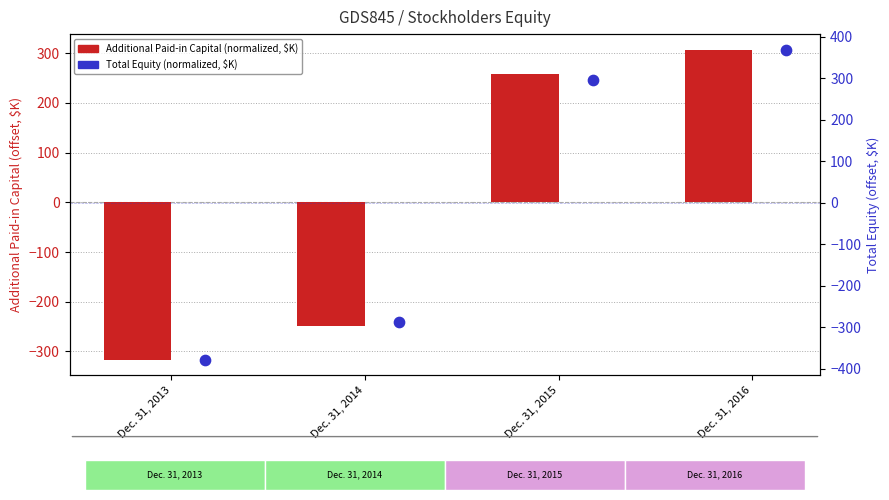

Which series reaches the minimum Y coordinate?

Total Equity (normalized, $K)